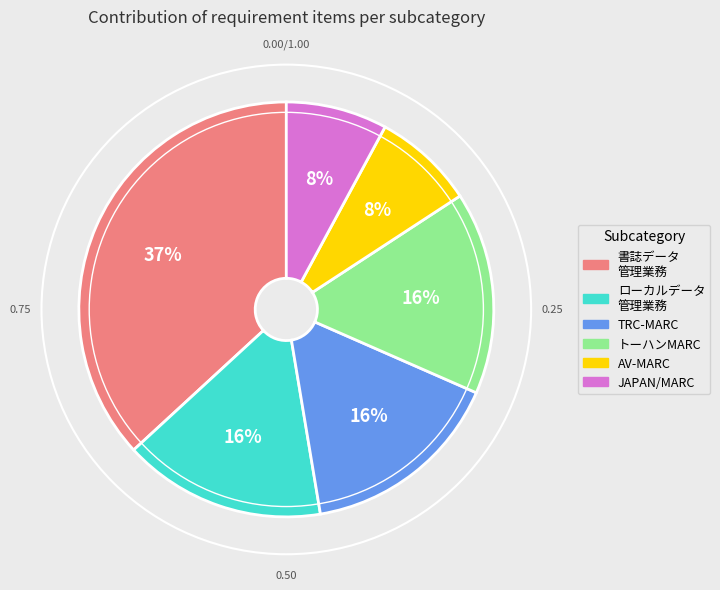

To the nearest percent, what is the average slice percentage?

17%